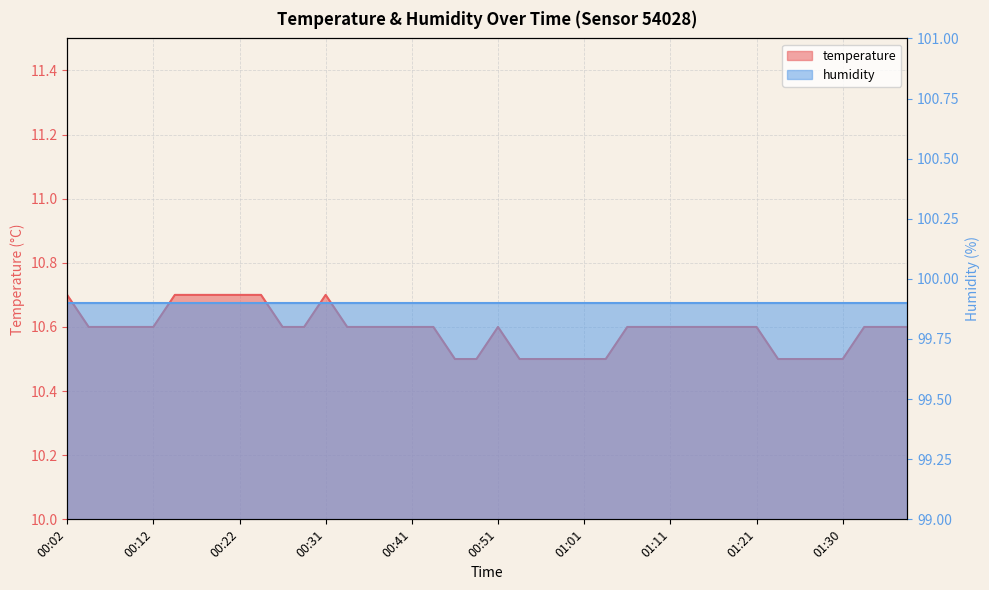

What is the change in value from 00:17 to 01:08?

-0.1